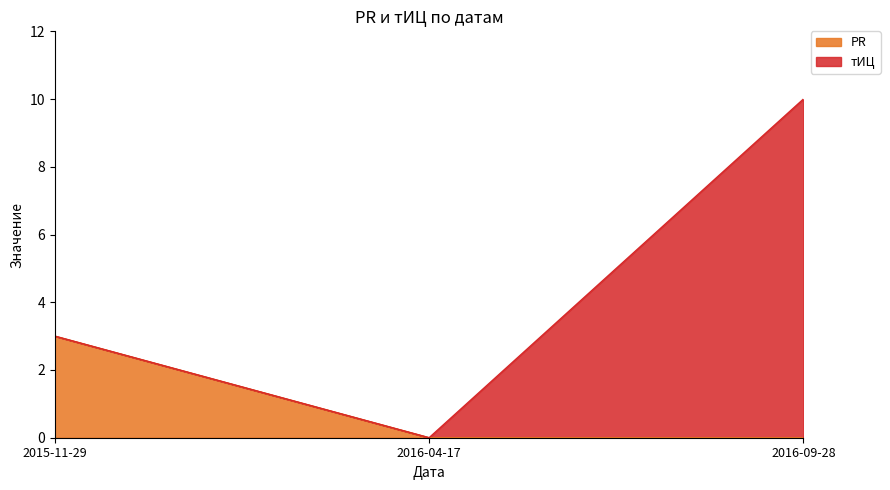

How many data points does each series have?

3